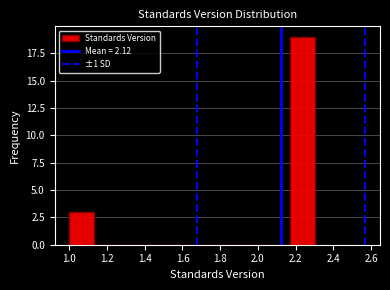

Reading left to right, list every bar in this chart as the range it spans on the x-axis followed by its height. Neither the bar edges nor the heights are printed on the chart, so give them approximately, as read against the axes.

1.00 to 1.13: 3
1.13 to 1.26: 0
1.26 to 1.39: 0
1.39 to 1.52: 0
1.52 to 1.65: 0
1.65 to 1.78: 0
1.78 to 1.91: 0
1.91 to 2.04: 0
2.04 to 2.17: 0
2.17 to 2.30: 19